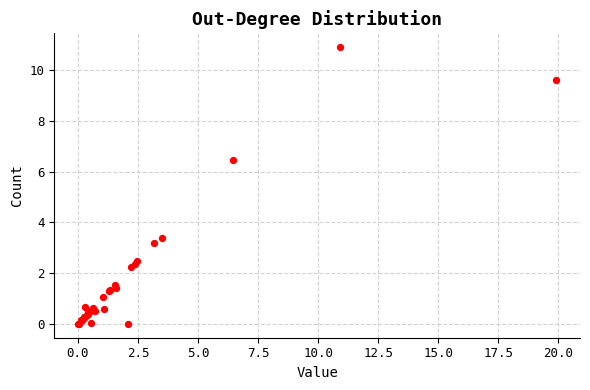

What Y value in the scatter plot is closest to 5?

6.5